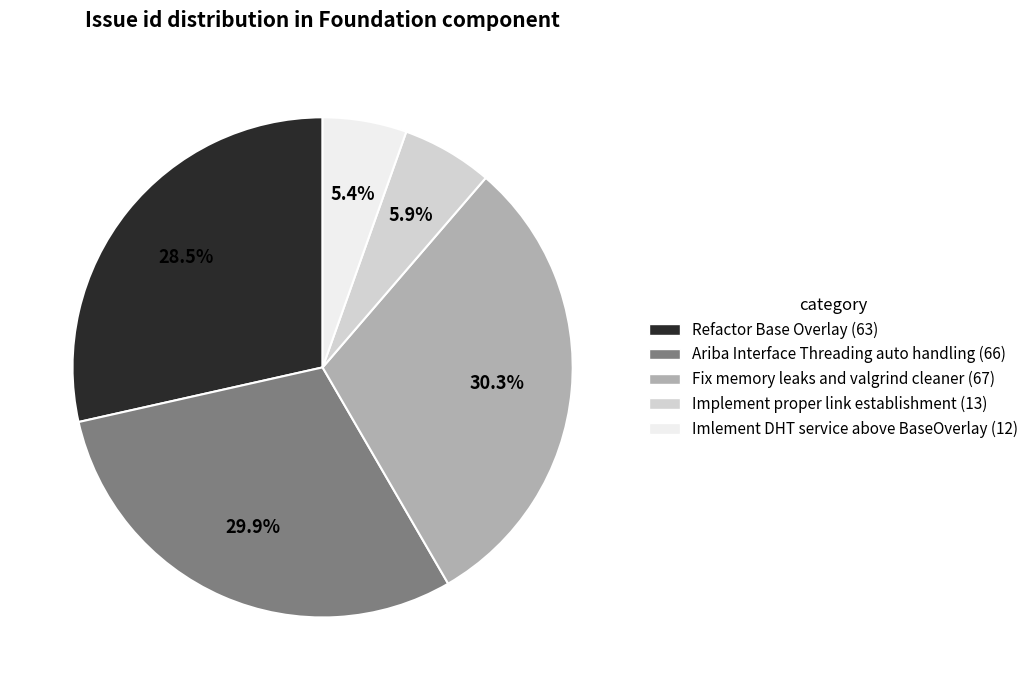

To the nearest percent, what portion does Ariba Interface Threading auto handling represent?

30%